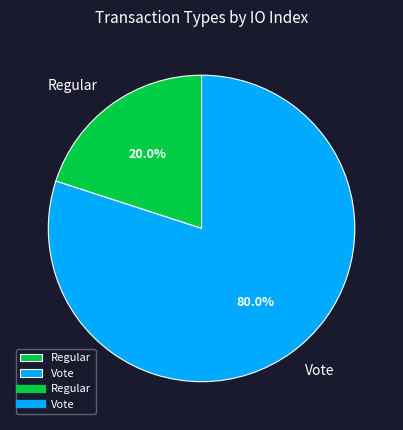

What portion of the pie excludes Regular?

80.0%